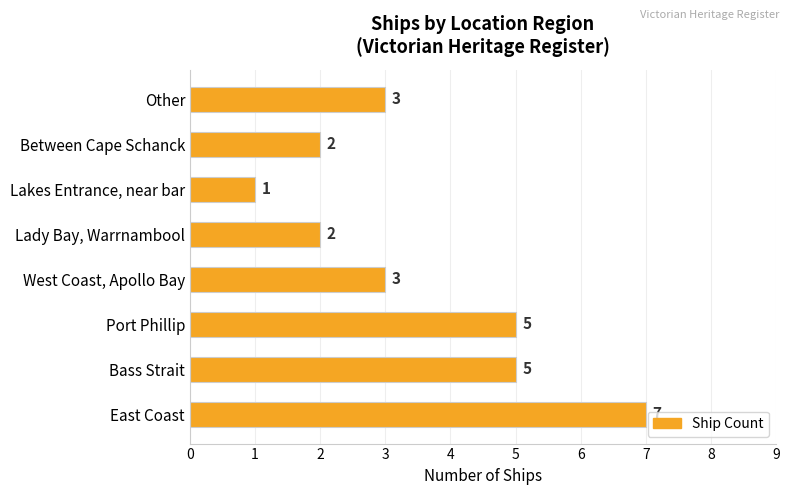

How many values are between 2 and 5?

6